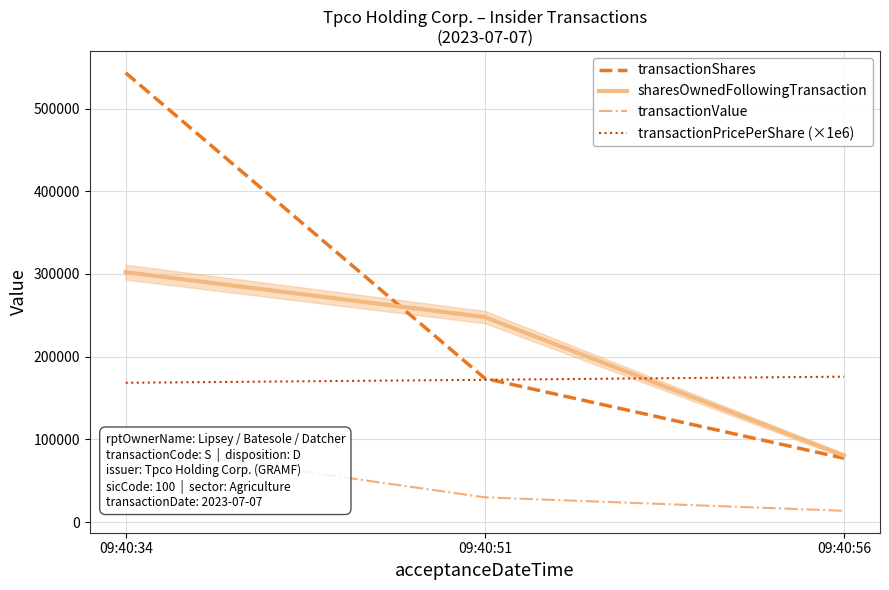

At how many categories does at least one series exceed 60559?

3